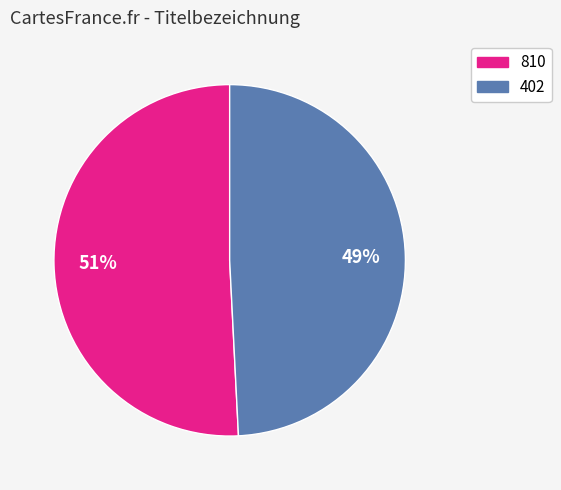

To the nearest percent, what is the difference between the 810 and 402 slice percentages?

2%